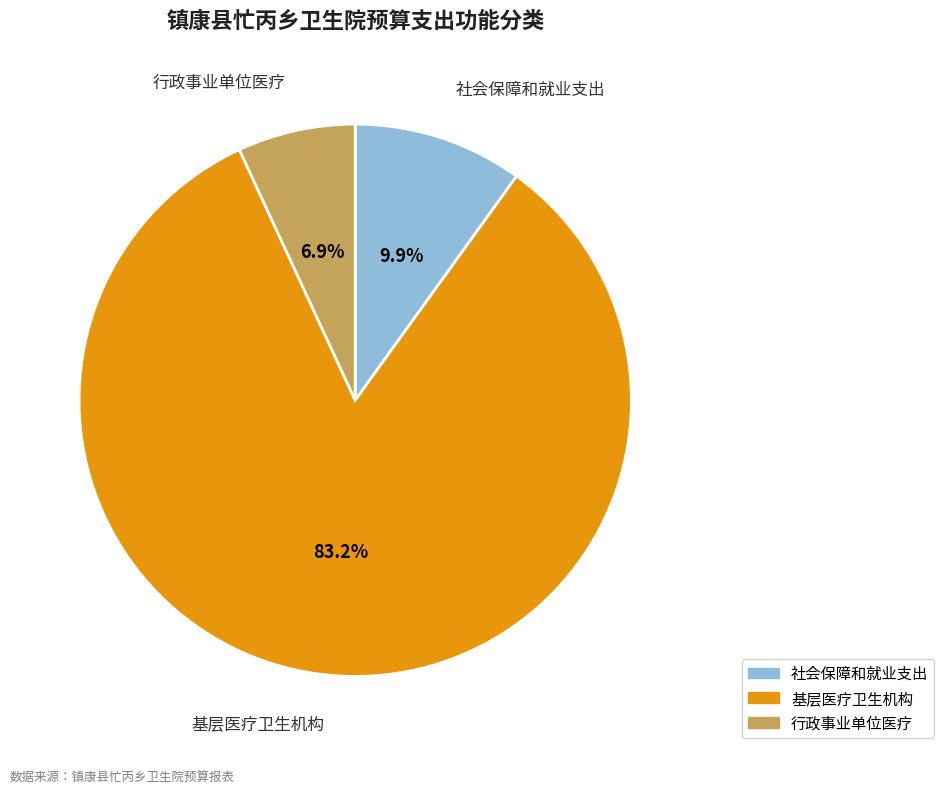

Which has a higher value, 行政事业单位医疗 or 社会保障和就业支出?

社会保障和就业支出